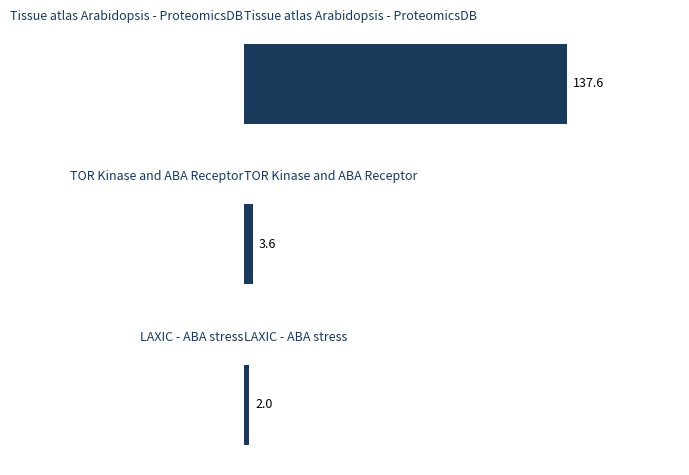

What is the greatest value displayed?

137.6